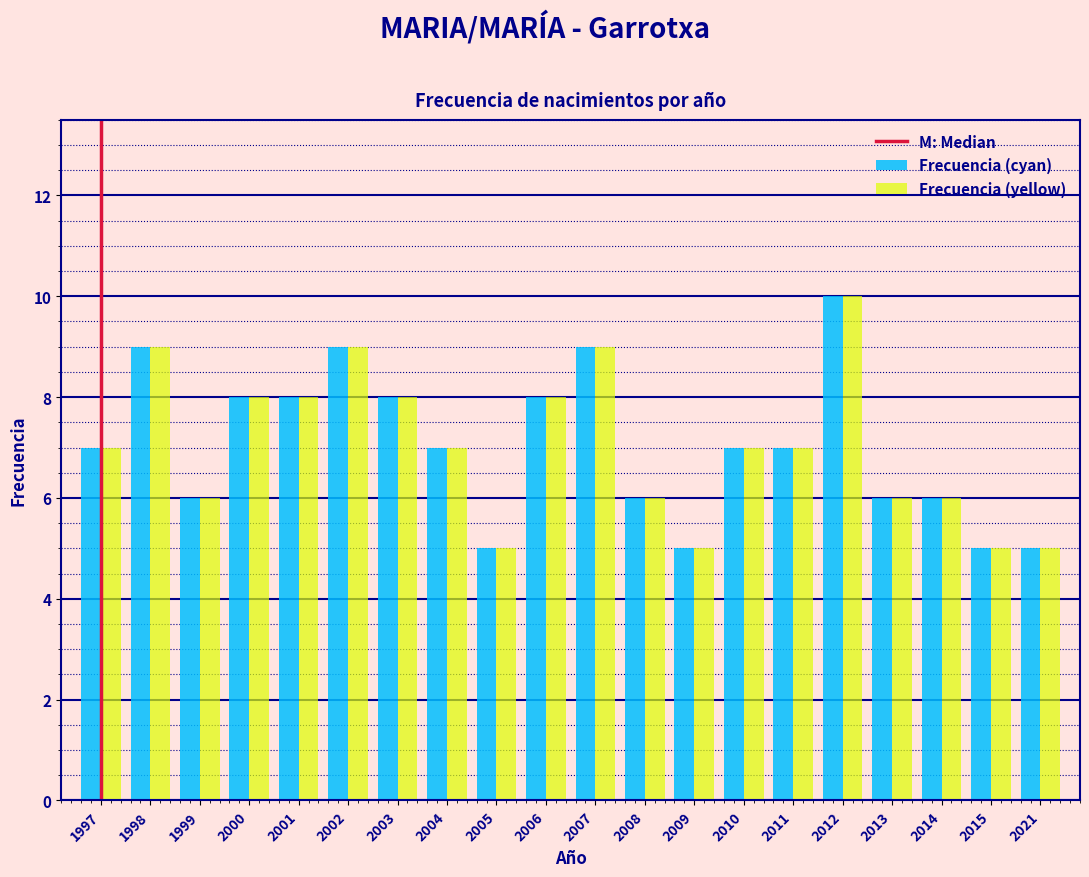

What is the greatest value displayed?

10